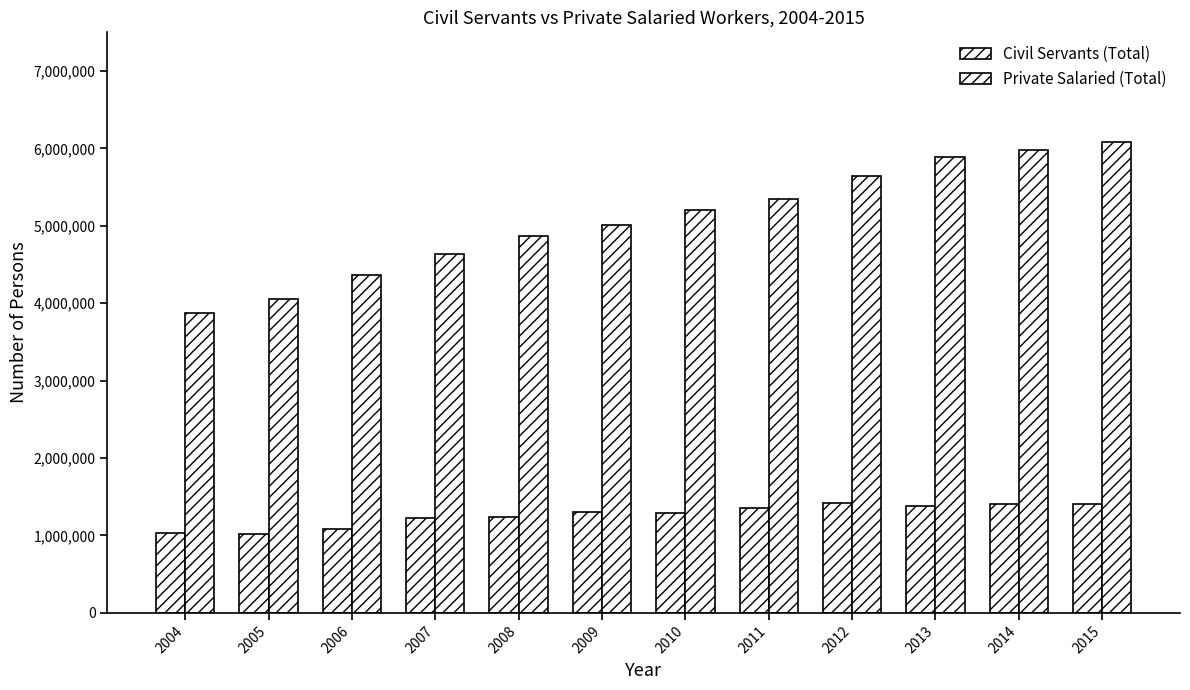

At how many categories does at least one series exceed 2870854?

12